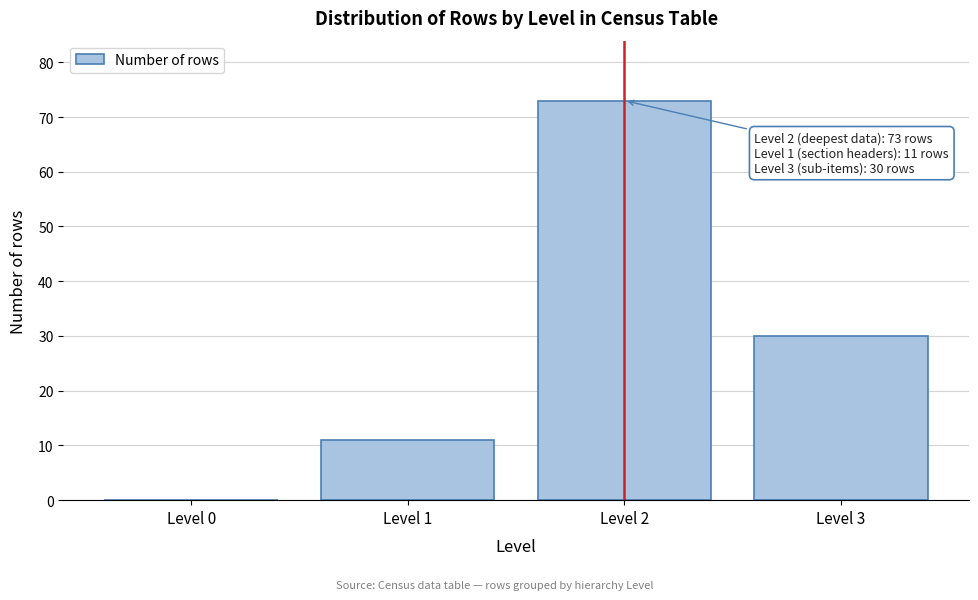

Reading right to left, transcribe all the data shown in this chart.

Level 3=30	Level 2=73	Level 1=11	Level 0=0